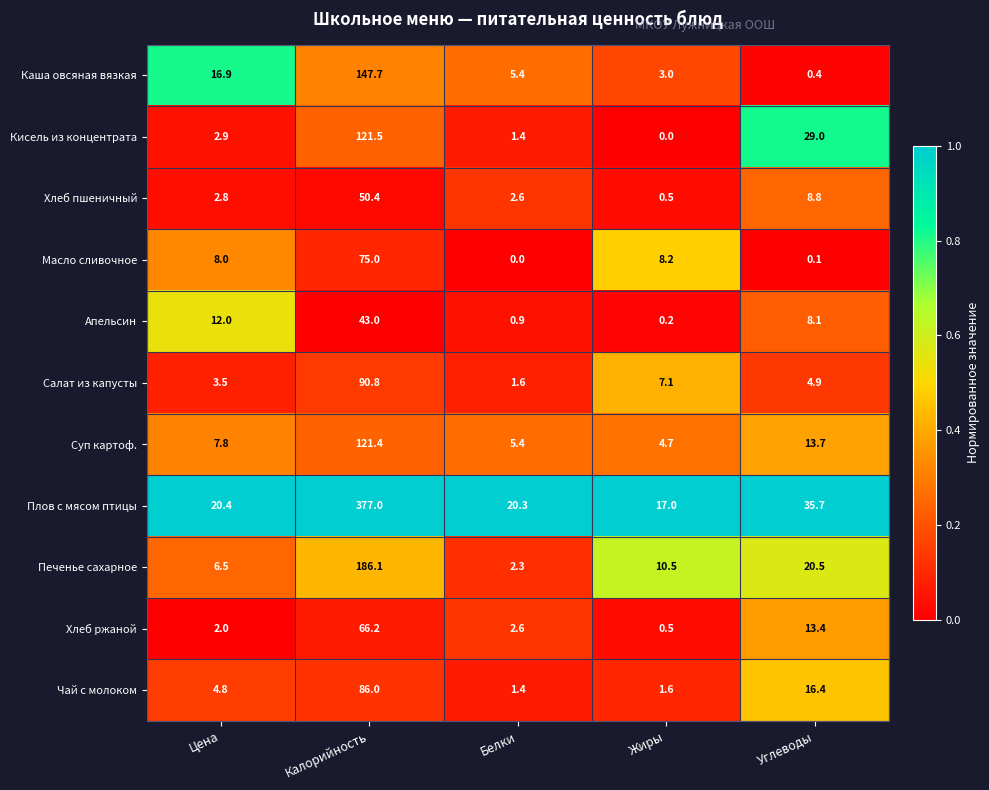

Which category has the highest value in the Плов с мясом птицы series?

Калорийность